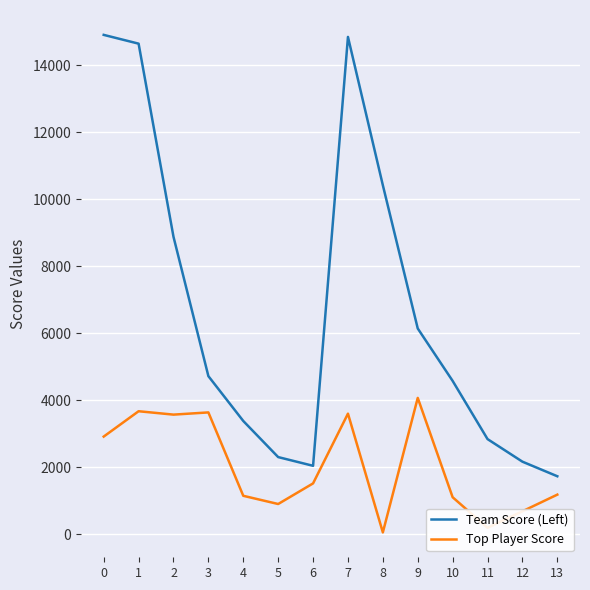

Rank the series by their maximum value, from highest to lowest.

Team Score (Left), Top Player Score